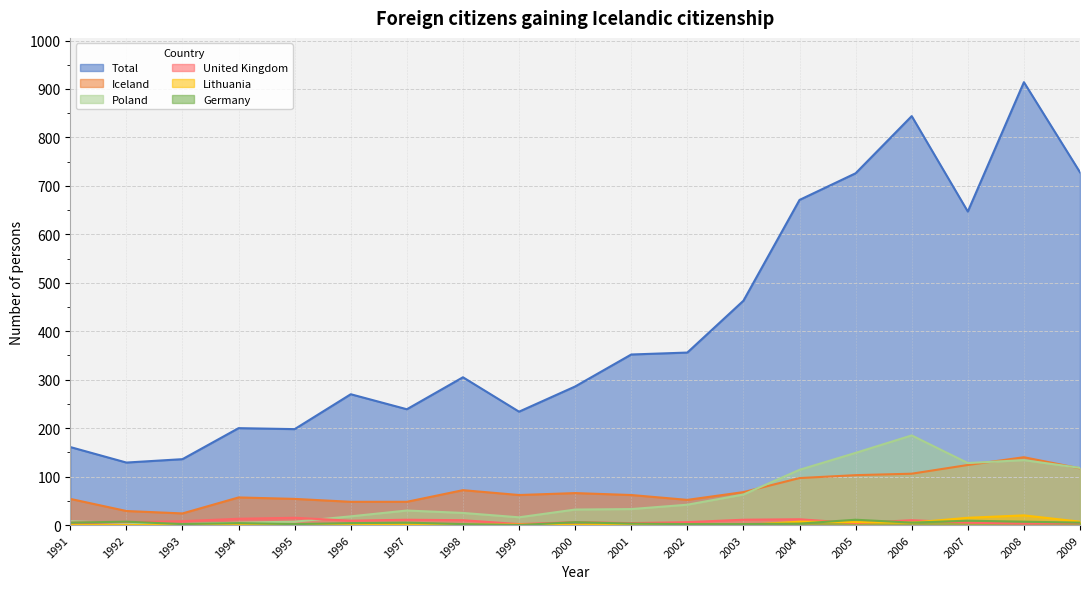

How many interior local peaks does the 2008 series have?

1